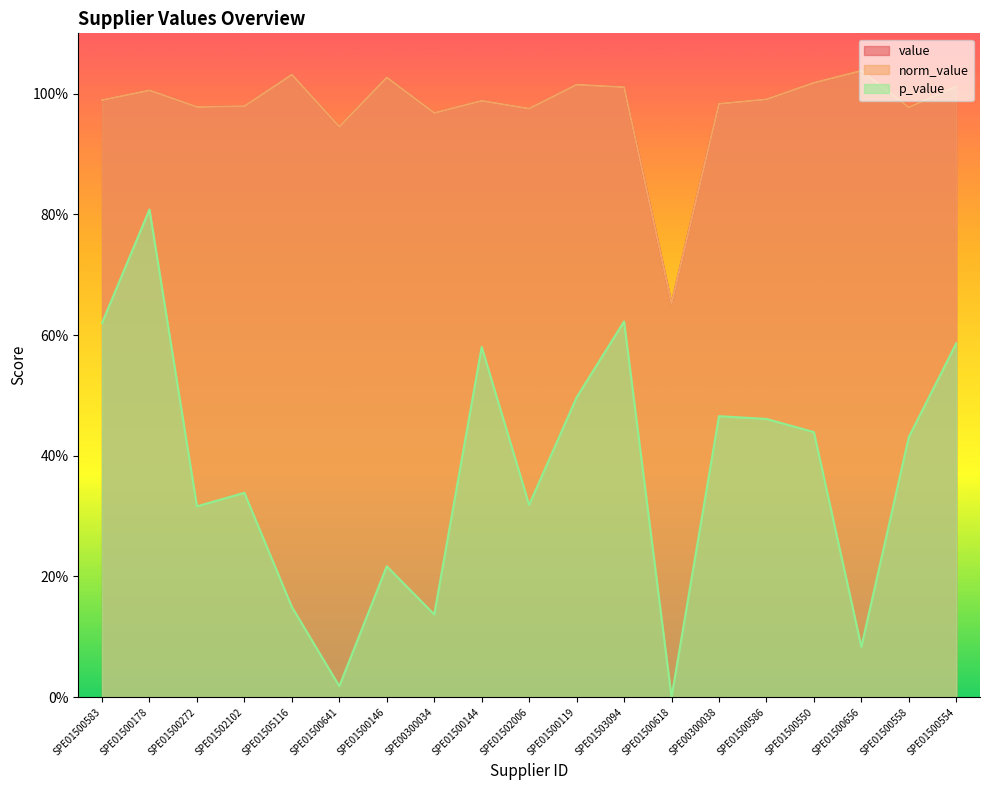

True or false: value has a value of 1.0 at SPE01503094.

True